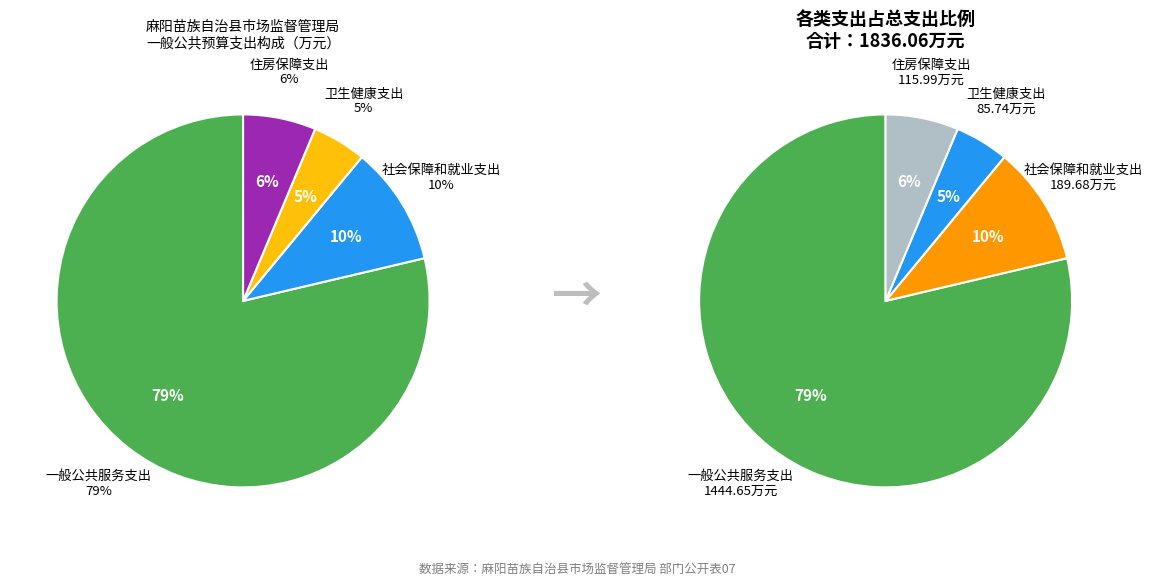

True or false: 社会保障和就业支出 accounts for 10% of the total.

True